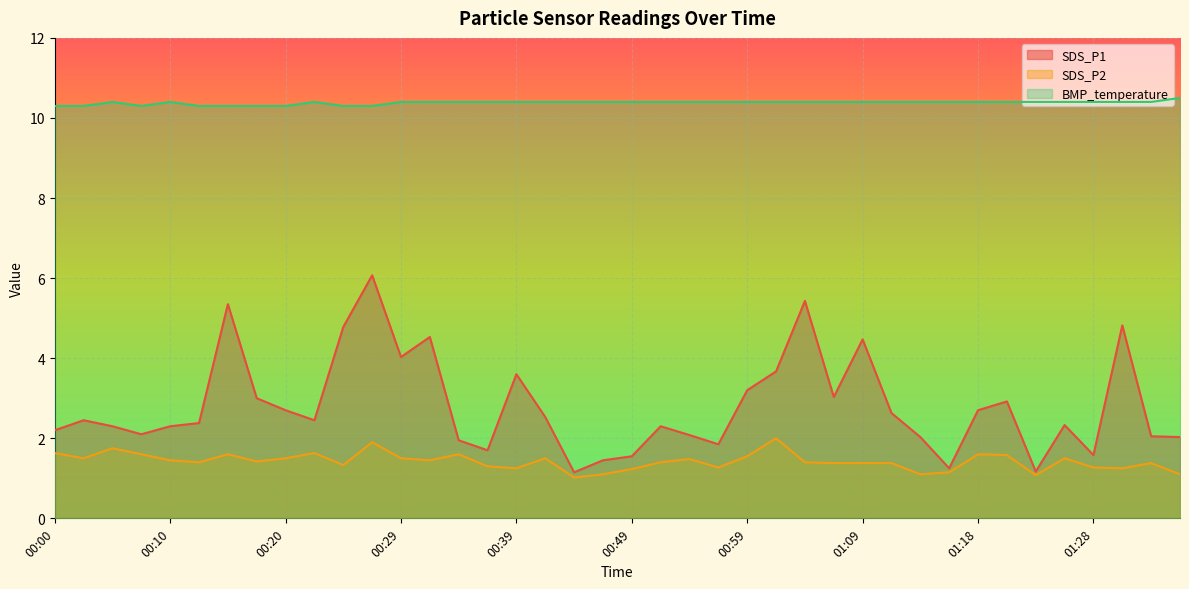

What is the difference between the maximum and minimum values in the SDS_P2 series?

1.0